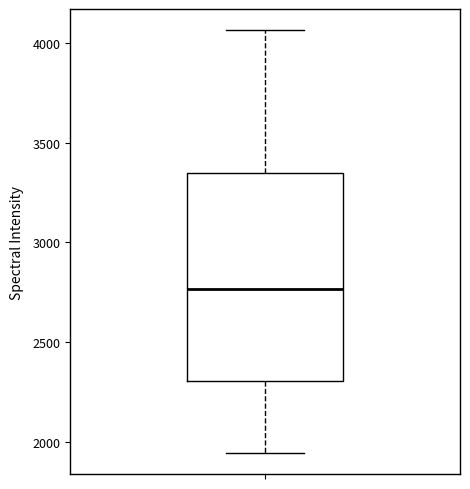

Transcribe this box plot: give where the median line is, the range the box spans, and where the two whiskers end, as read against the y-axis. The values are not printed on the chart, so give them approximately, as read against the axis.

median 2750, box 2300 to 3350, whiskers 1950 to 4050